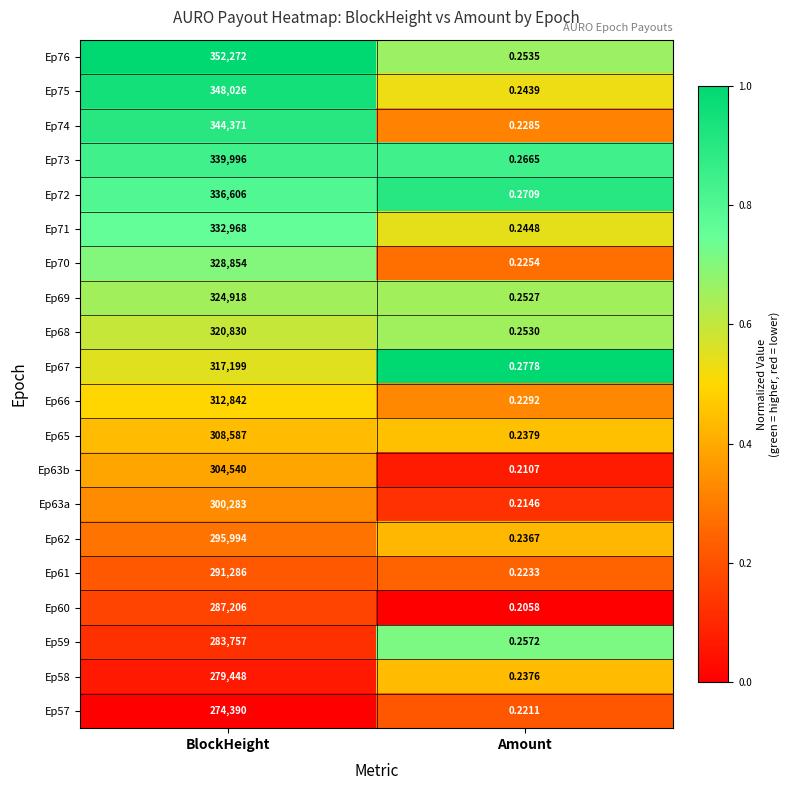

Rank the series at Amount from highest to lowest value.

Ep67, Ep72, Ep73, Ep59, Ep76, Ep68, Ep69, Ep71, Ep75, Ep65, Ep58, Ep62, Ep66, Ep74, Ep70, Ep61, Ep57, Ep63a, Ep63b, Ep60